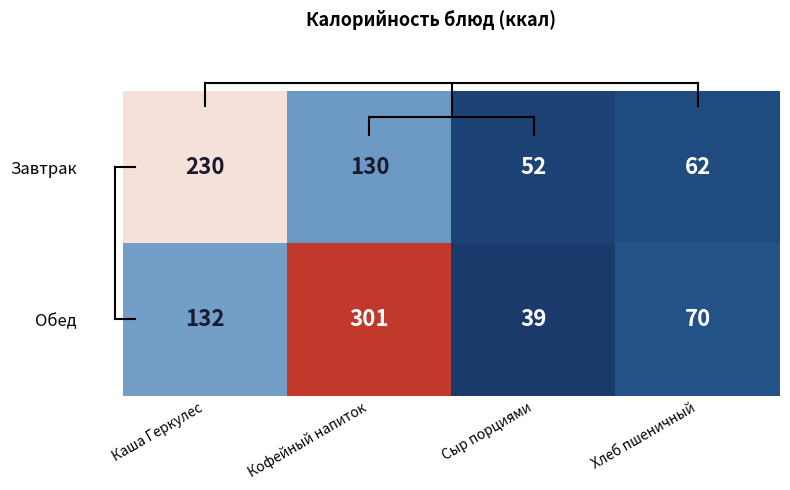

Reading left to right, transcribe all the data shown in this chart.

Завтрак: Каша Геркулес=230	Кофейный напиток=130	Сыр порциями=52	Хлеб пшеничный=62
Обед: Каша Геркулес=132	Кофейный напиток=301	Сыр порциями=39	Хлеб пшеничный=70